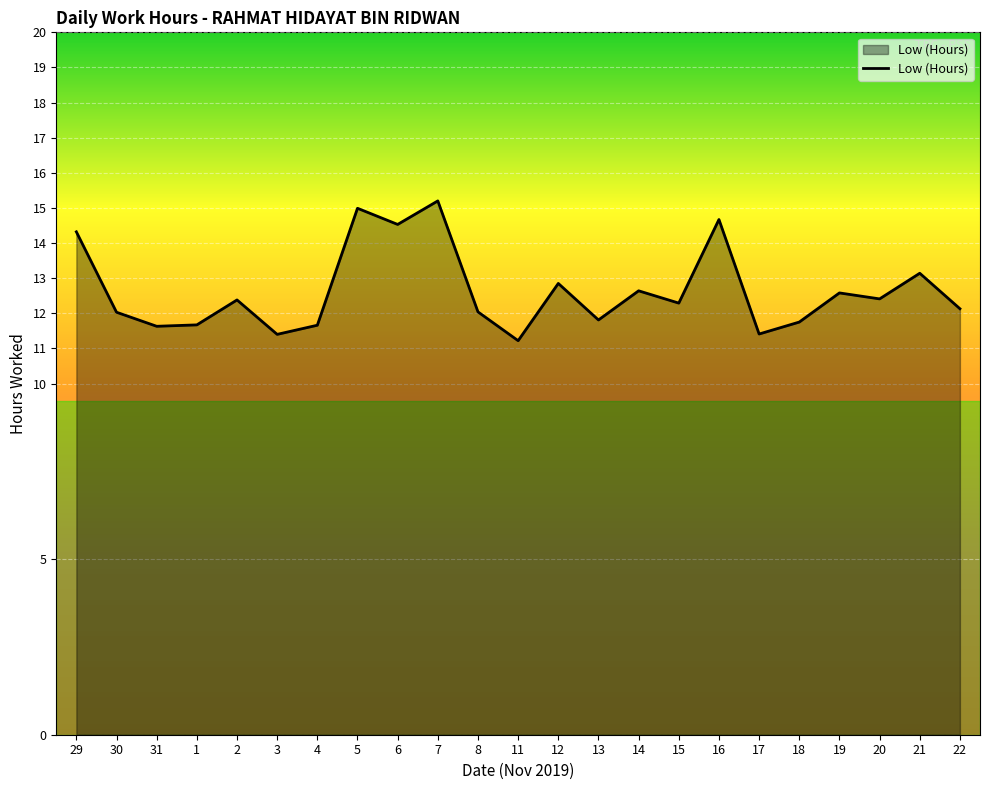

True or false: the data shows 15.0 at 5.

True